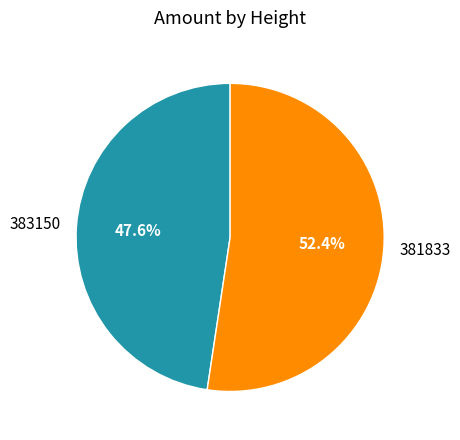

Which category has the biggest portion of the pie?

381833